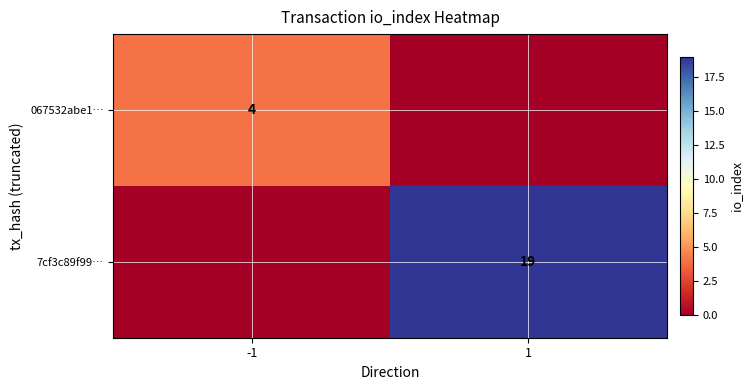

The 7cf3c89f99… series shows 19 at 1. True or false?

True